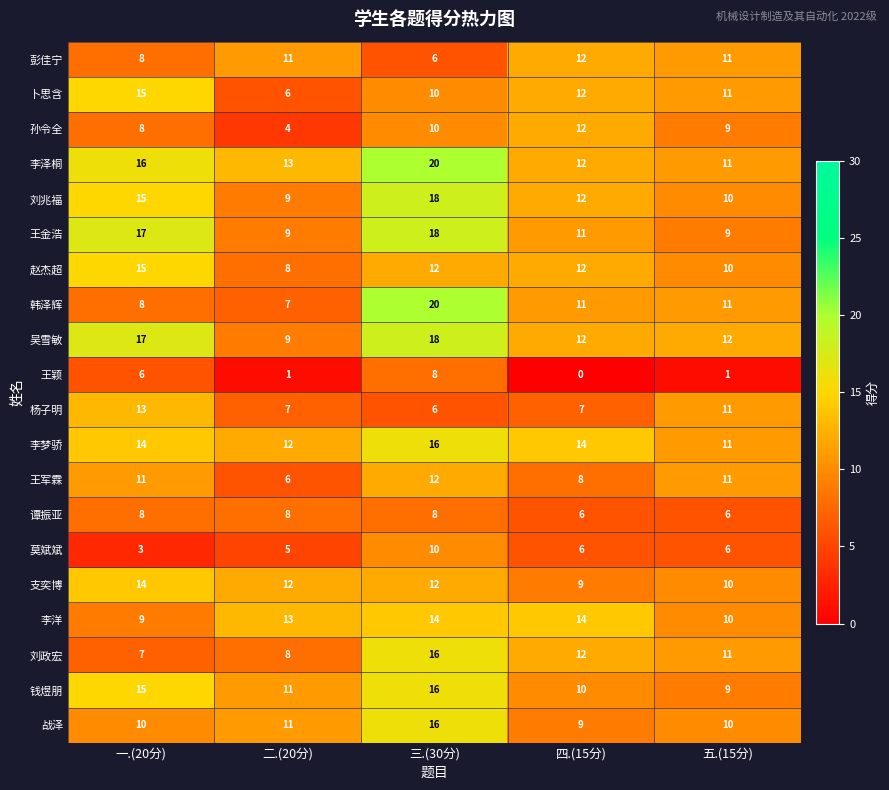

What is the difference between the highest and lowest values at 二.(20分)?

12